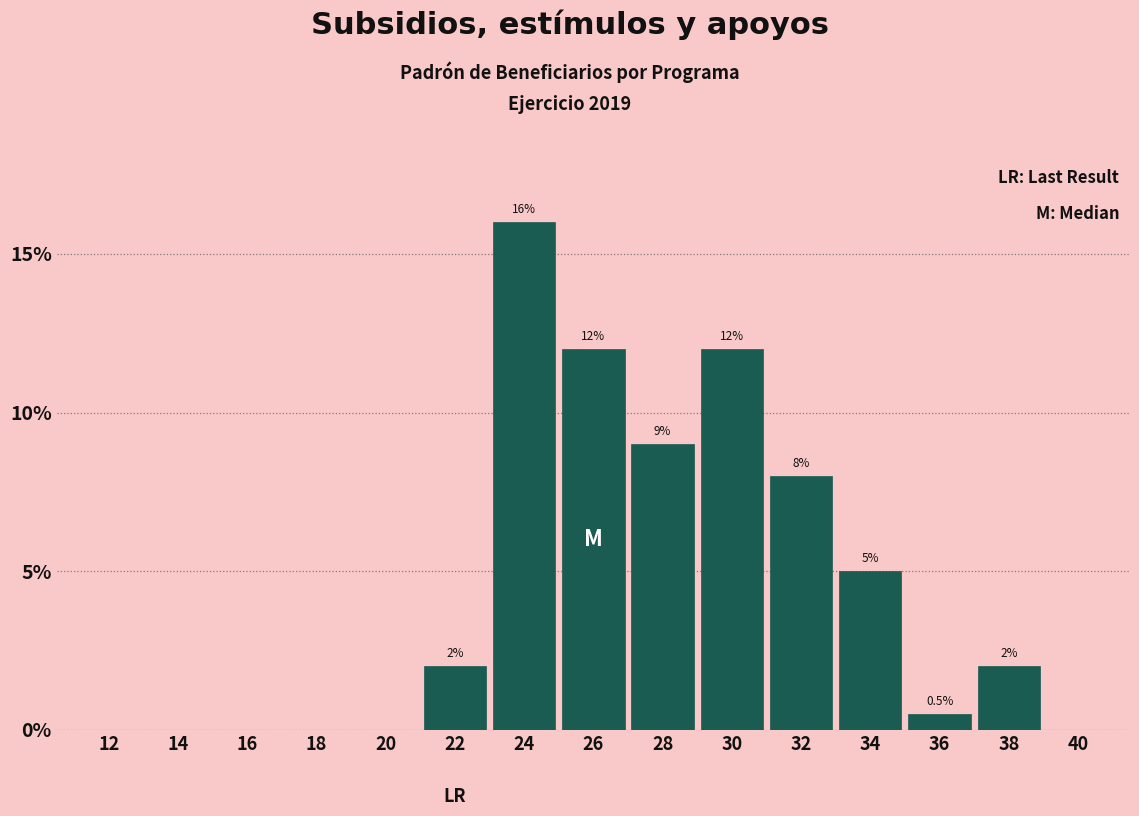

Reading left to right, transcribe all the data shown in this chart.

12=0.0	14=0.0	16=0.0	18=0.0	20=0.0	22=2.0	24=16.0	26=12.0	28=9.0	30=12.0	32=8.0	34=5.0	36=0.5	38=2.0	40=0.0